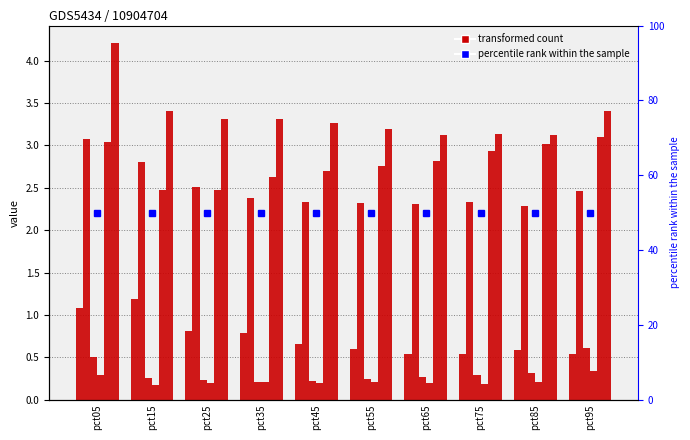

Reading left to right, what are all the values shown in this chart?

Jan: 1.1	1.2	0.8	0.8	0.7	0.6	0.5	0.5	0.6	0.5
Feb: 3.1	2.8	2.5	2.4	2.3	2.3	2.3	2.3	2.3	2.5
Mar: 0.5	0.3	0.2	0.2	0.2	0.2	0.3	0.3	0.3	0.6
Apr: 0.3	0.2	0.2	0.2	0.2	0.2	0.2	0.2	0.2	0.3
May: 3.0	2.5	2.5	2.6	2.7	2.8	2.8	2.9	3.0	3.1
Jun: 4.2	3.4	3.3	3.3	3.3	3.2	3.1	3.1	3.1	3.4